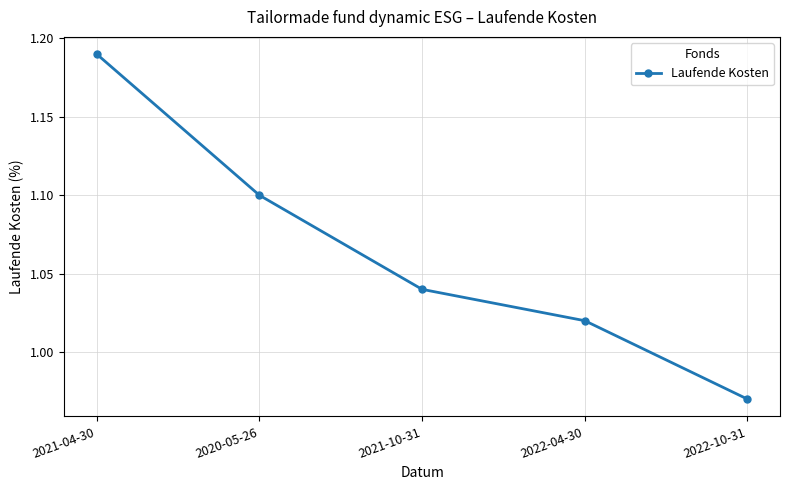

At which label does the data first exceed 1?

2021-04-30